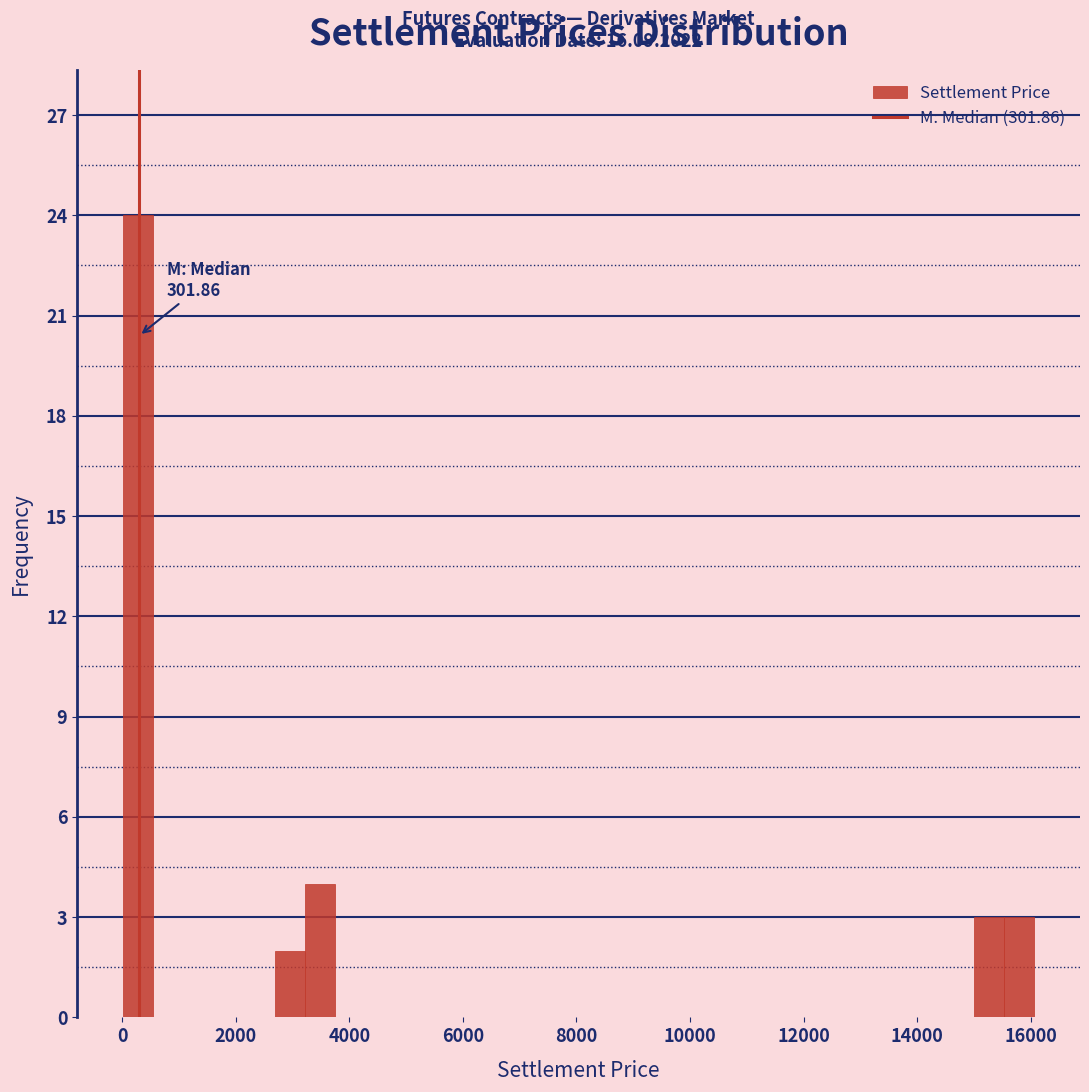

Read against the x-axis, roughly where is the centre of the tallest bar?

200